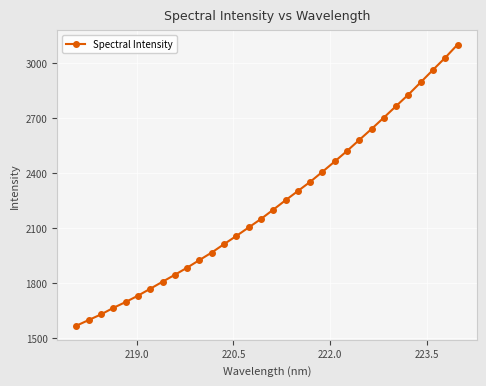

What is the difference between the maximum and second lowest values?

1500.2